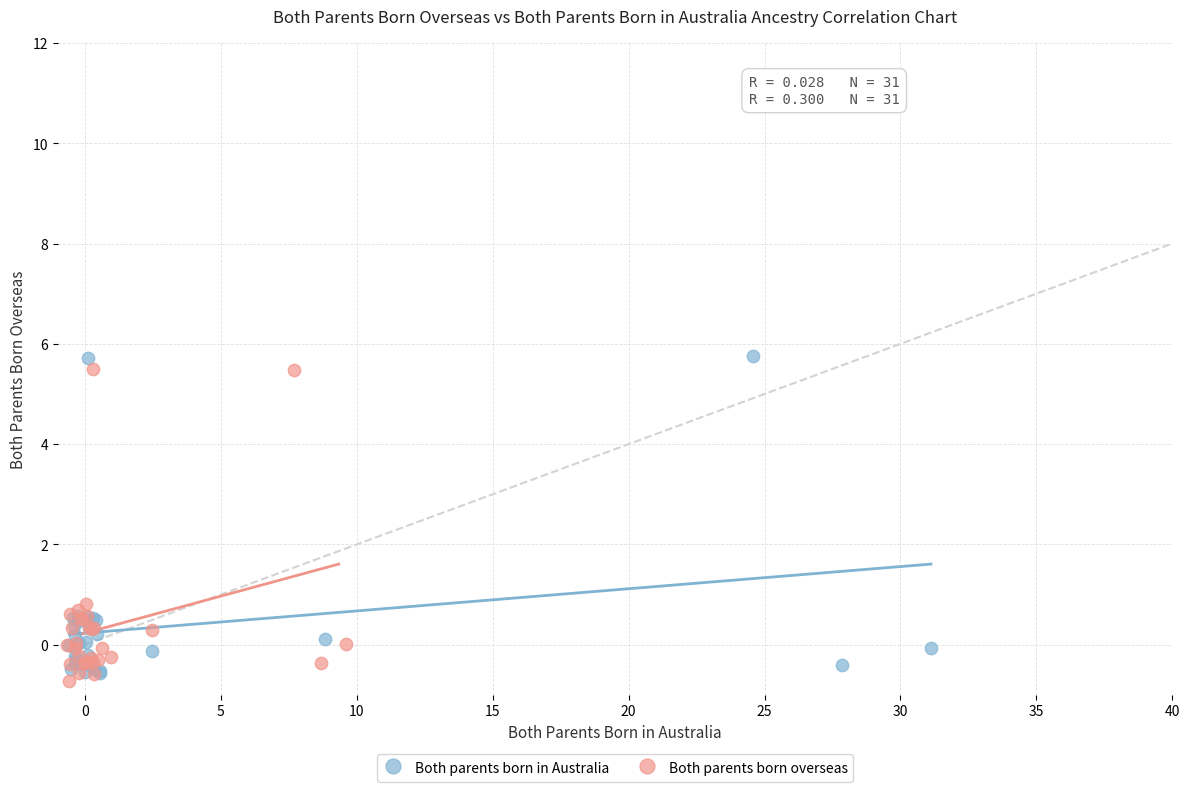

Which series has the widest spread of Y values?

Both parents born in Australia